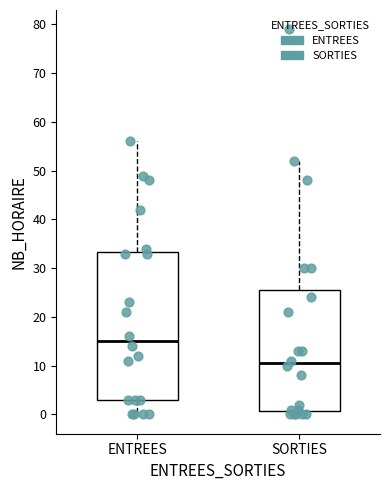

Where does the upper whisker of the box for SORTIES end on the y-axis? The values are not printed on the chart, so give them approximately, as read against the axis.

52